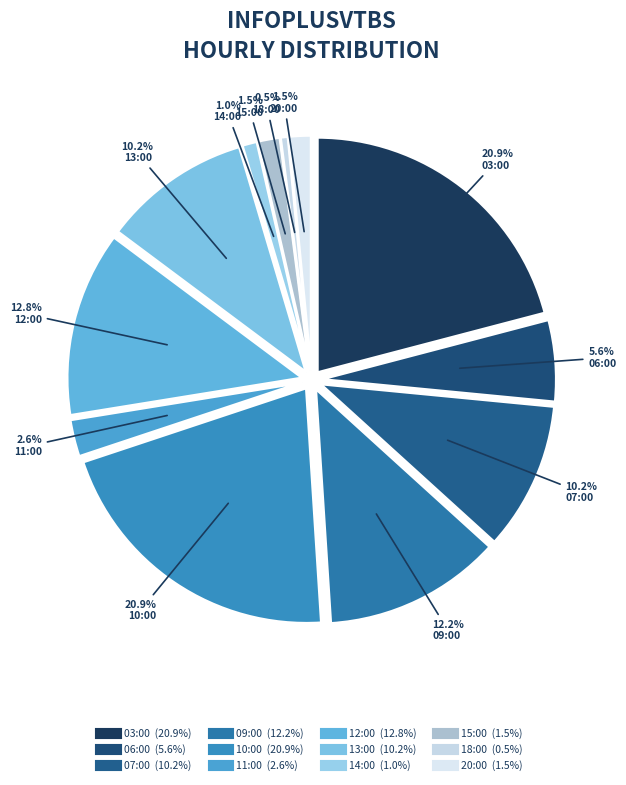

Does any single category account for the majority?

No